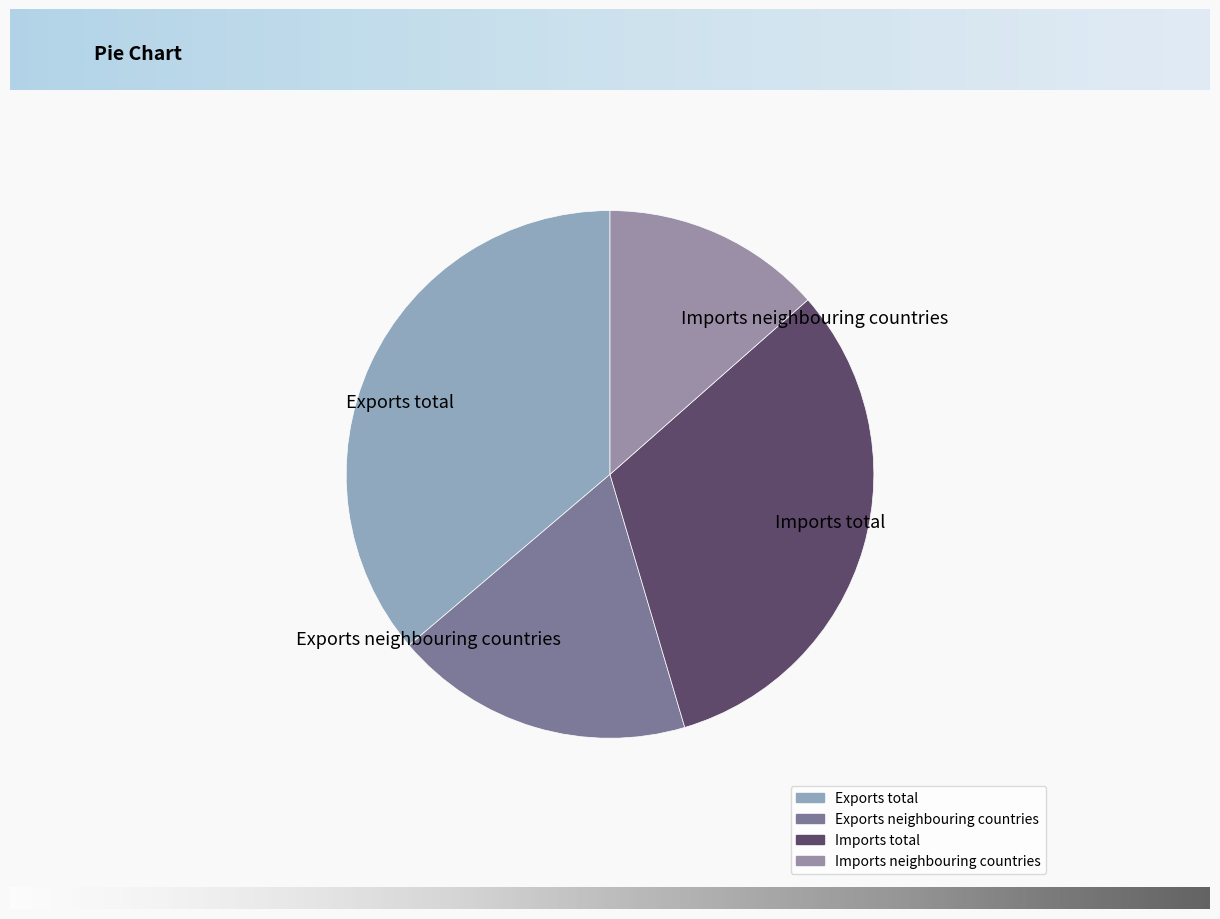

Between Exports neighbouring countries and Imports neighbouring countries, which is larger?

Exports neighbouring countries